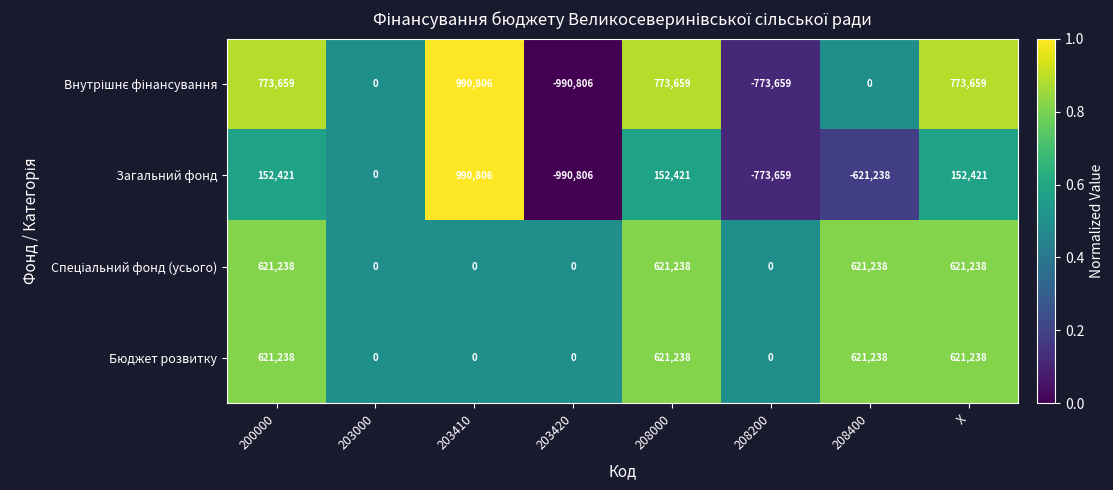

Is it true that Бюджет розвитку equals 341691 at 203420?

False